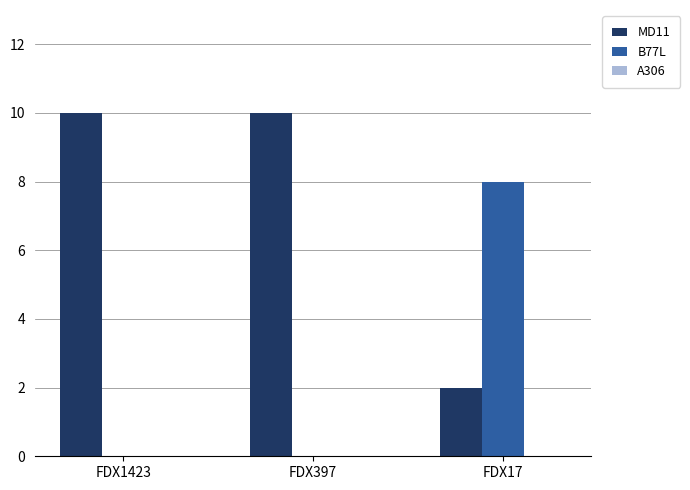

What is the greatest value displayed?

10